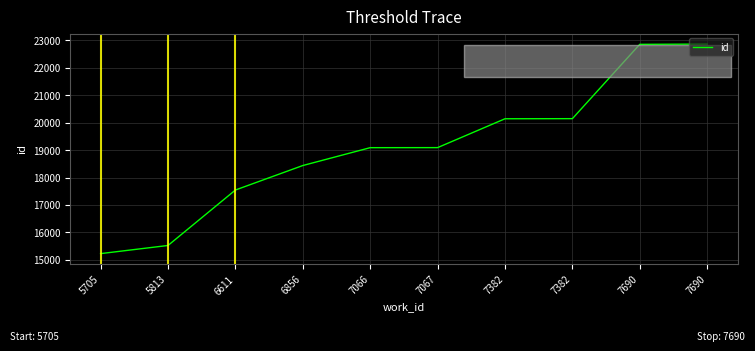

What is the ratio of the value at 7067 to the value at 7382?

0.9